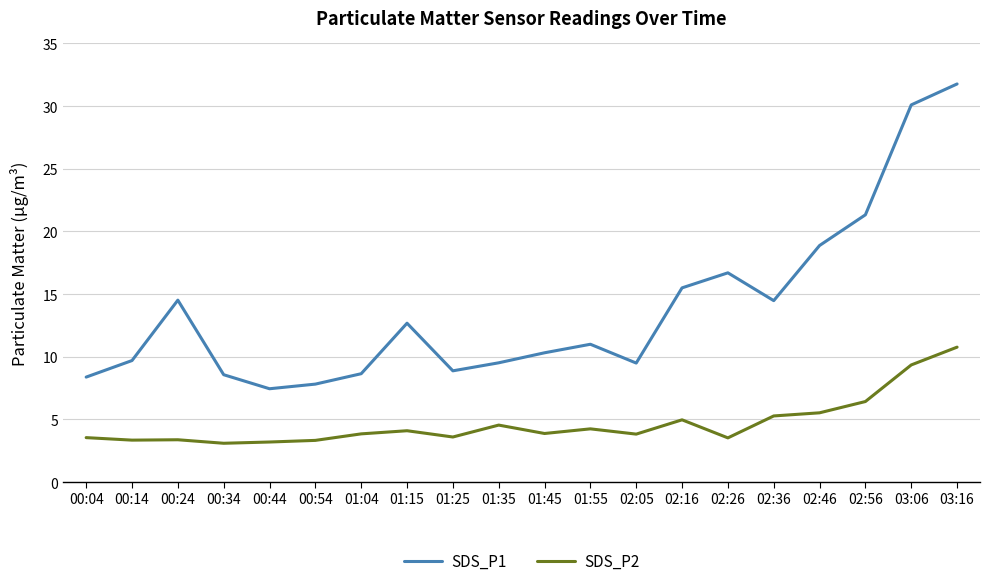

True or false: SDS_P2 has a value of 4.2 at 01:55.

True